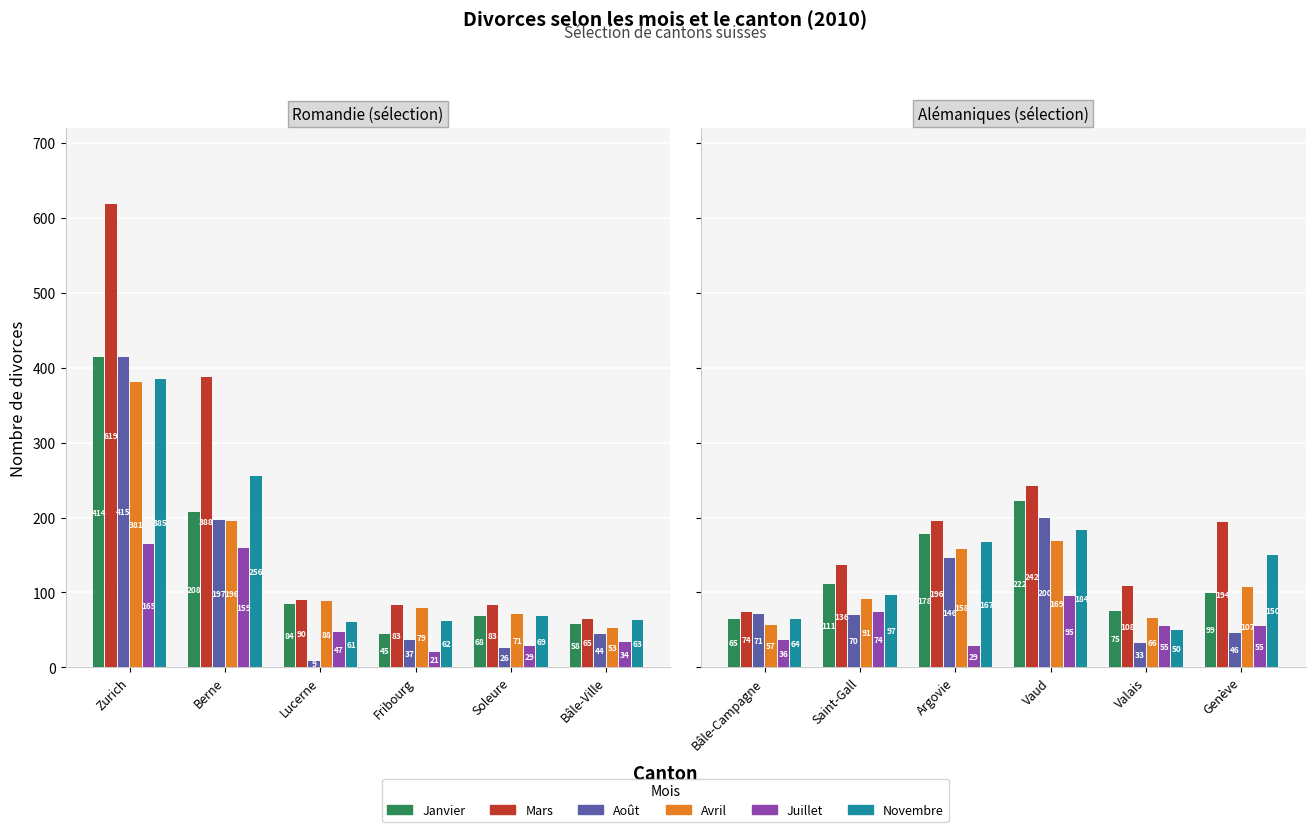

At Bâle-Campagne, list the series in order from smallest to largest.

Juillet, Avril, Novembre, Janvier, Août, Mars